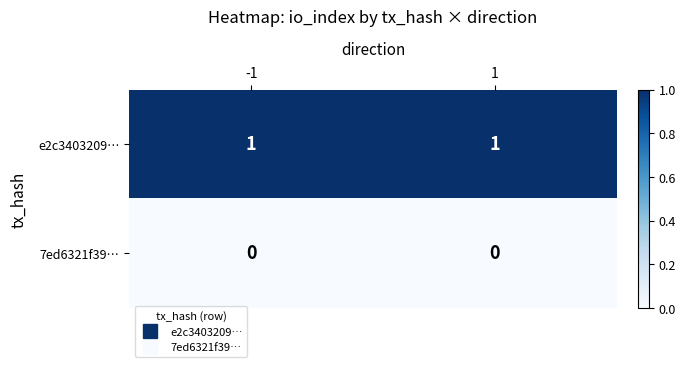

At how many categories does at least one series exceed 0?

2